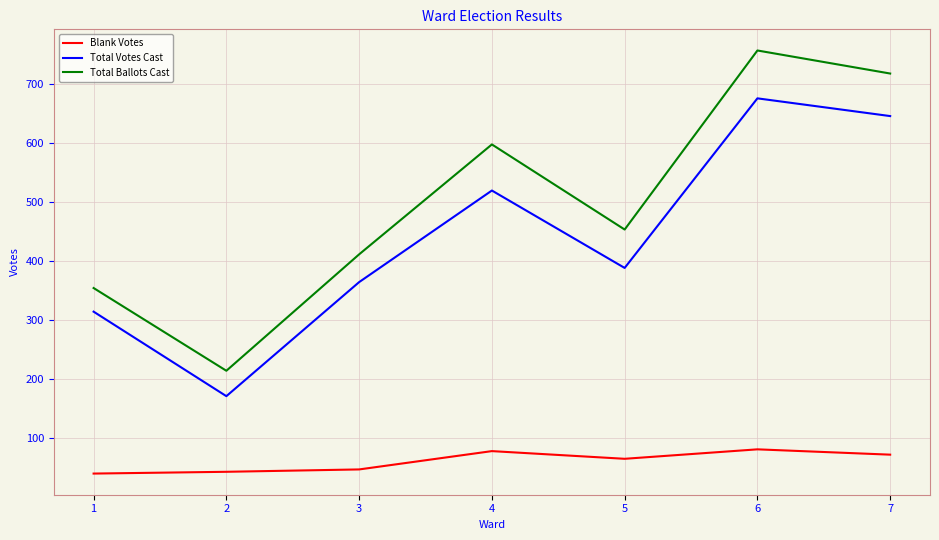

True or false: Total Ballots Cast and Blank Votes intersect in this chart.

False